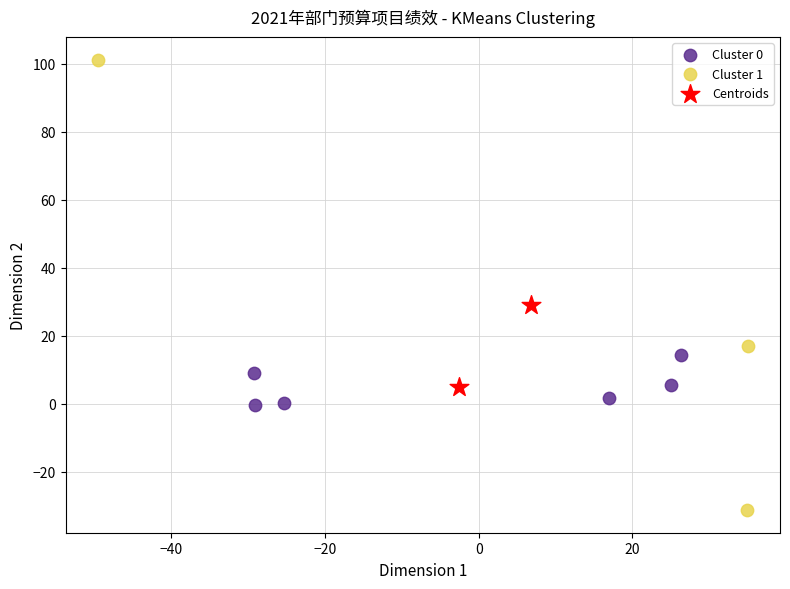

What are all the series names shown in the legend?

Cluster 0, Cluster 1, Centroids